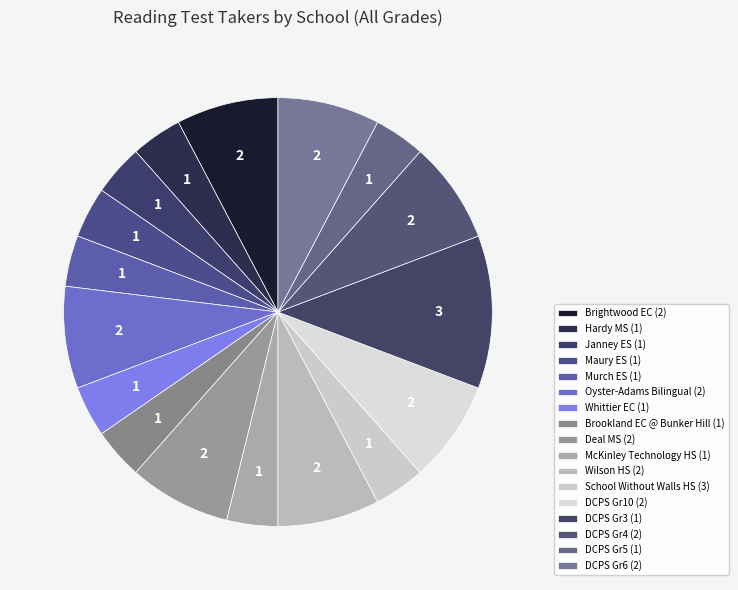

How many slices are in this pie chart?

17